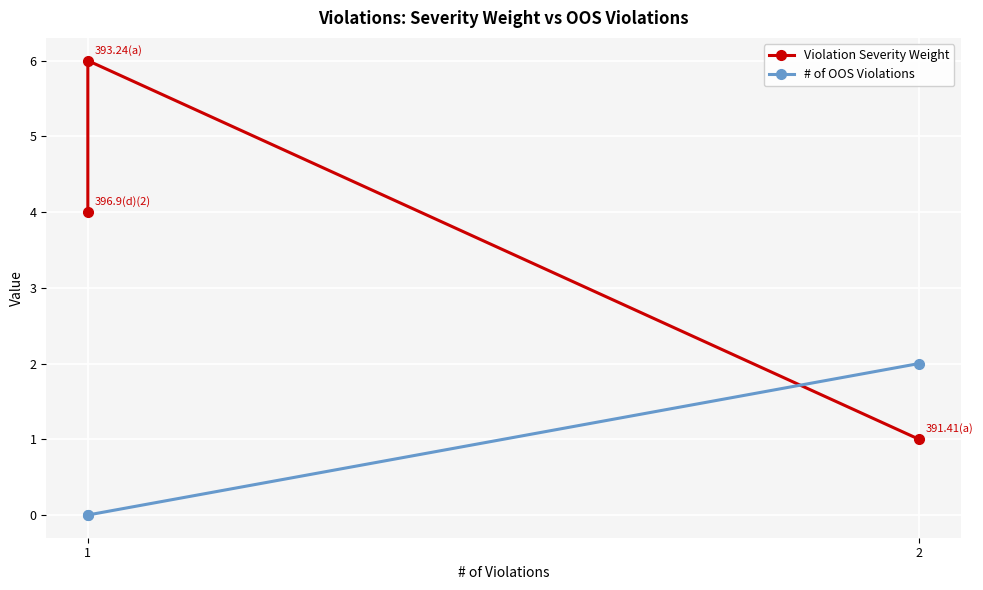

The value of Violation Severity Weight at 2 is 0. True or false?

False